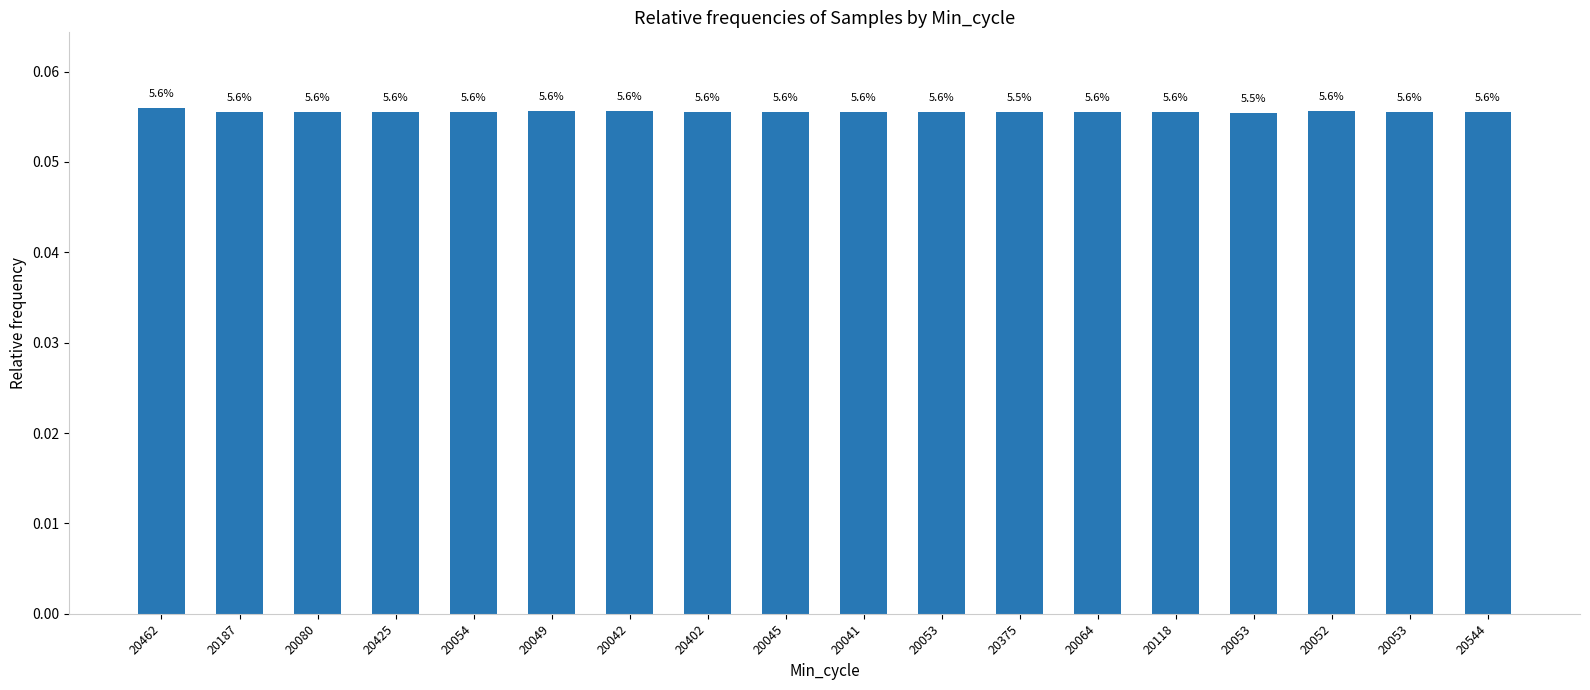

What is the label of the 16th bar from the right?

20080